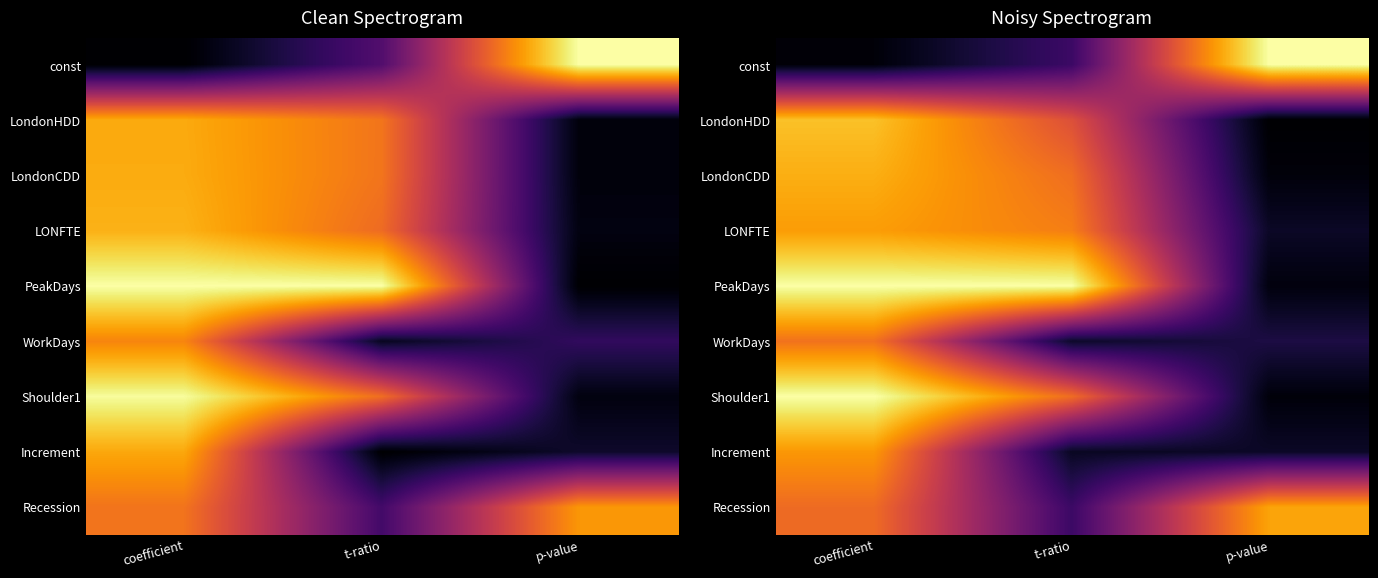

Which series has the largest range (max minus min)?

const